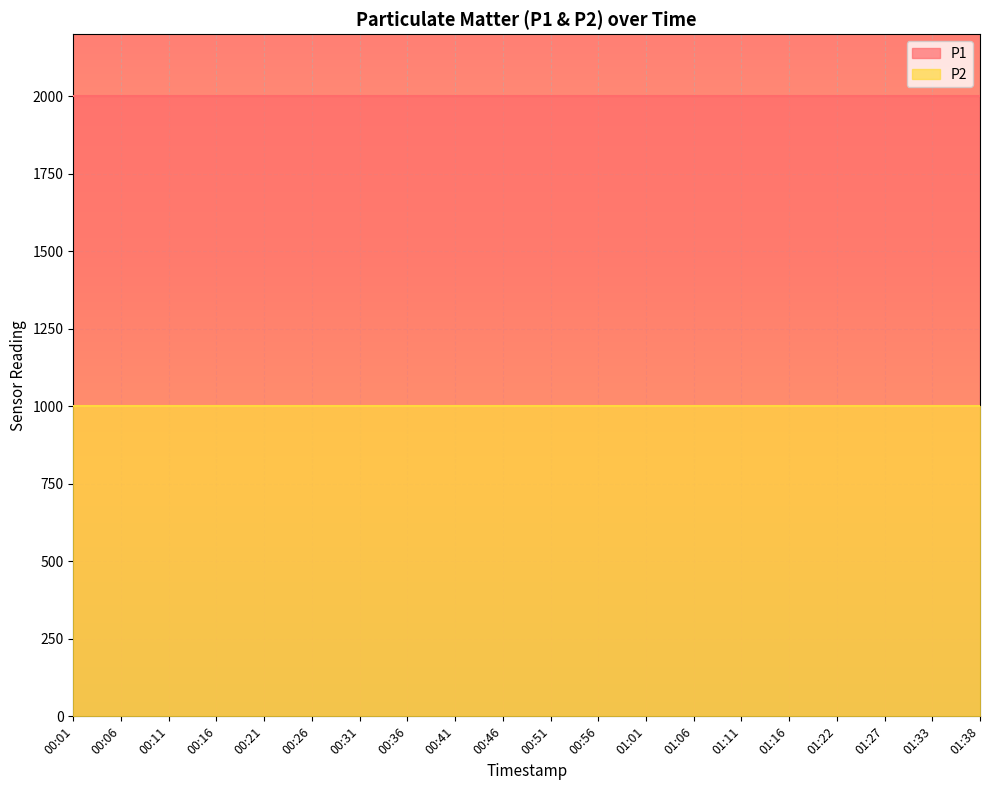

True or false: P1 and P2 intersect in this chart.

False